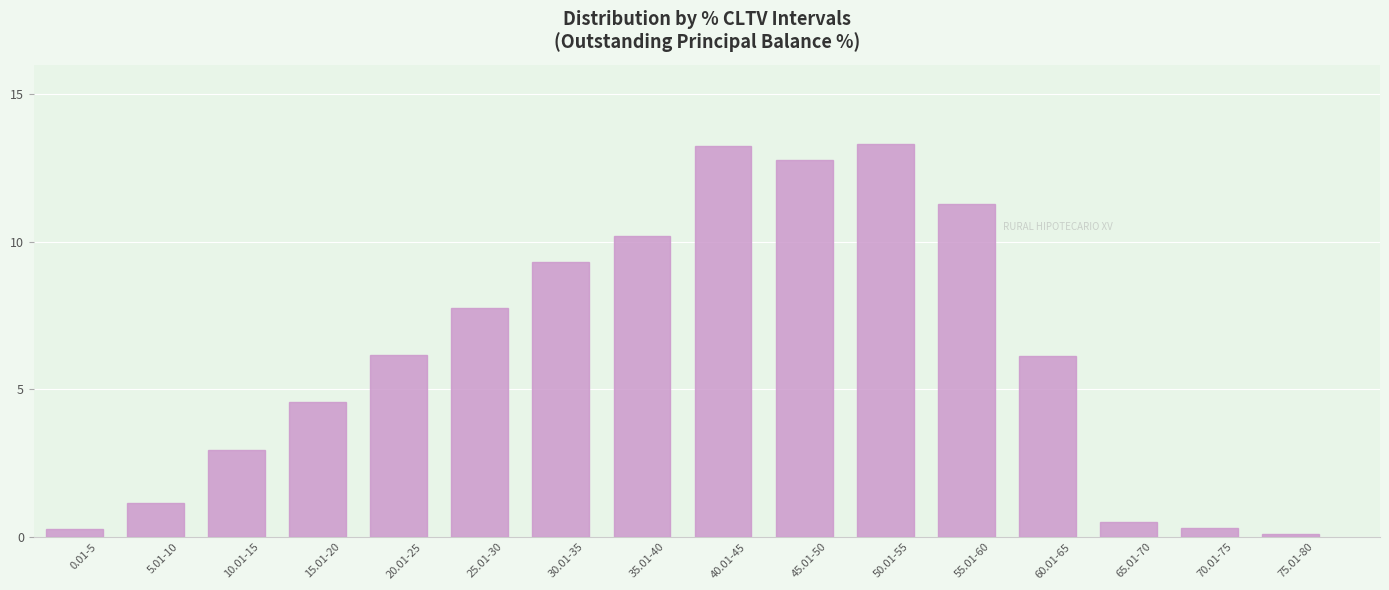

How many data points are less than 6?

7